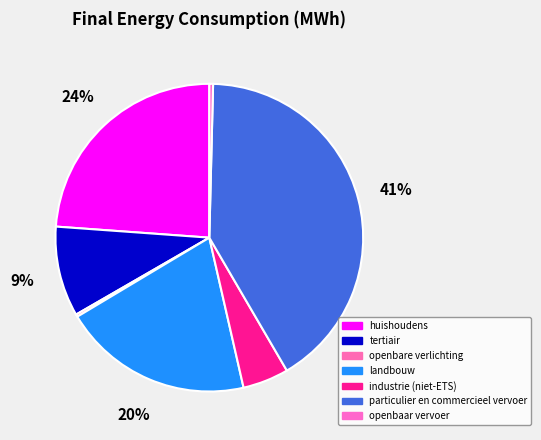

How many slices are in this pie chart?

7